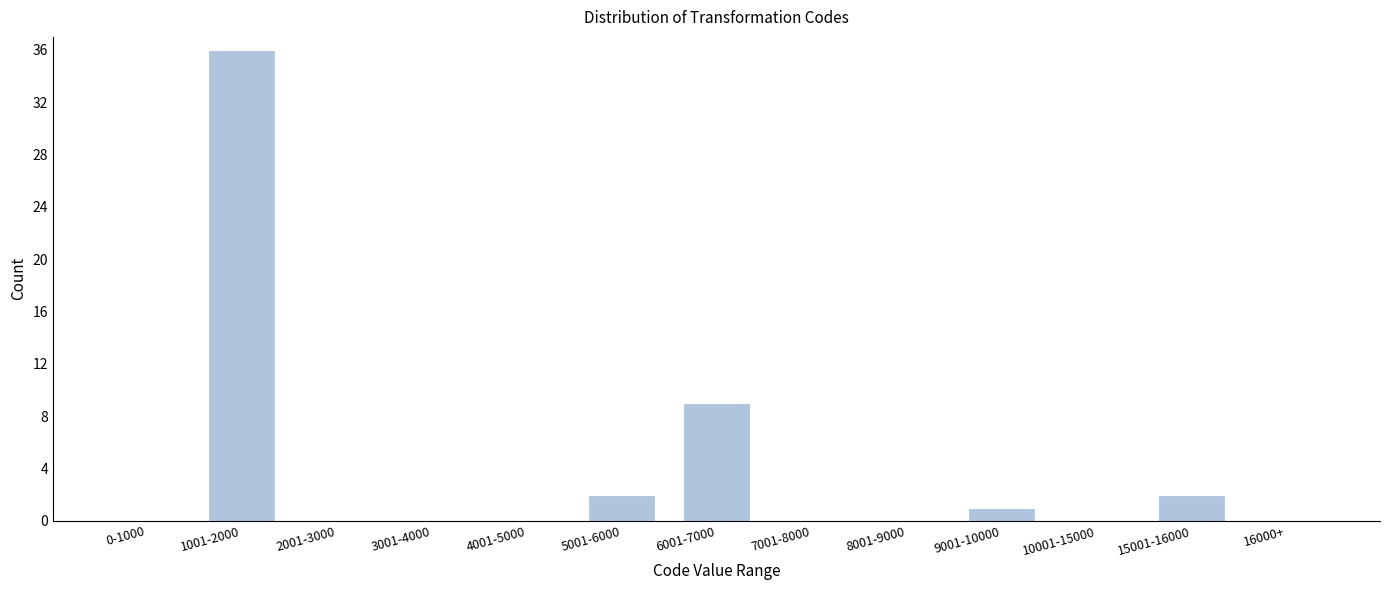

Reading left to right, extract all data points from this chart.

0-1000=0	1001-2000=36	2001-3000=0	3001-4000=0	4001-5000=0	5001-6000=2	6001-7000=9	7001-8000=0	8001-9000=0	9001-10000=1	10001-15000=0	15001-16000=2	16000+=0